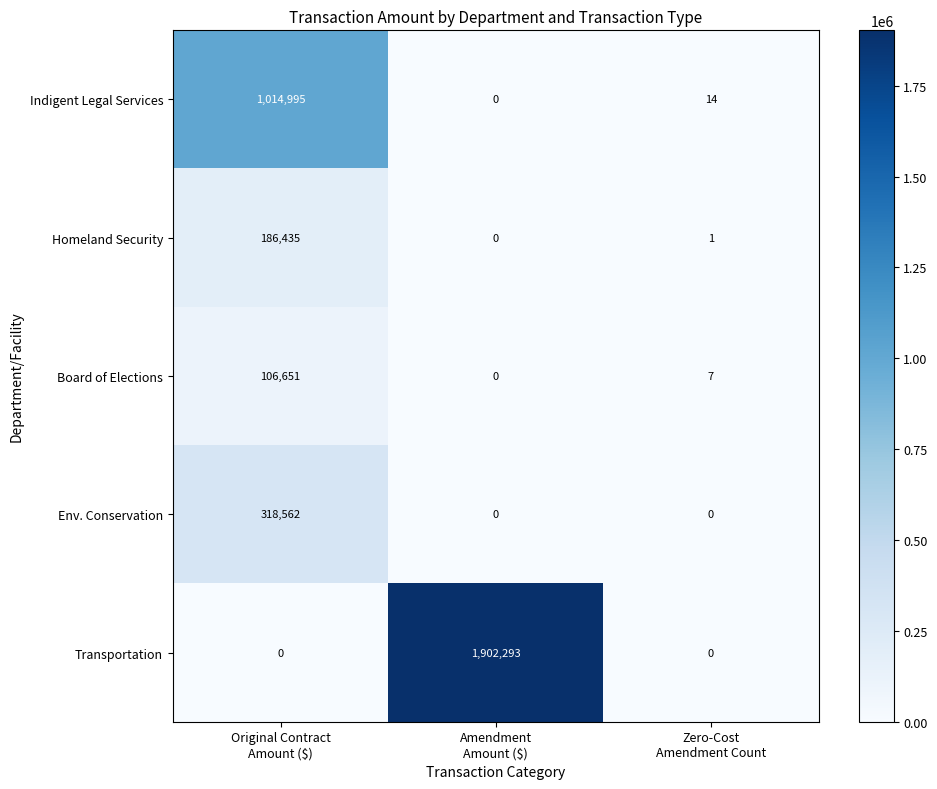

How many series are shown in this chart?

5